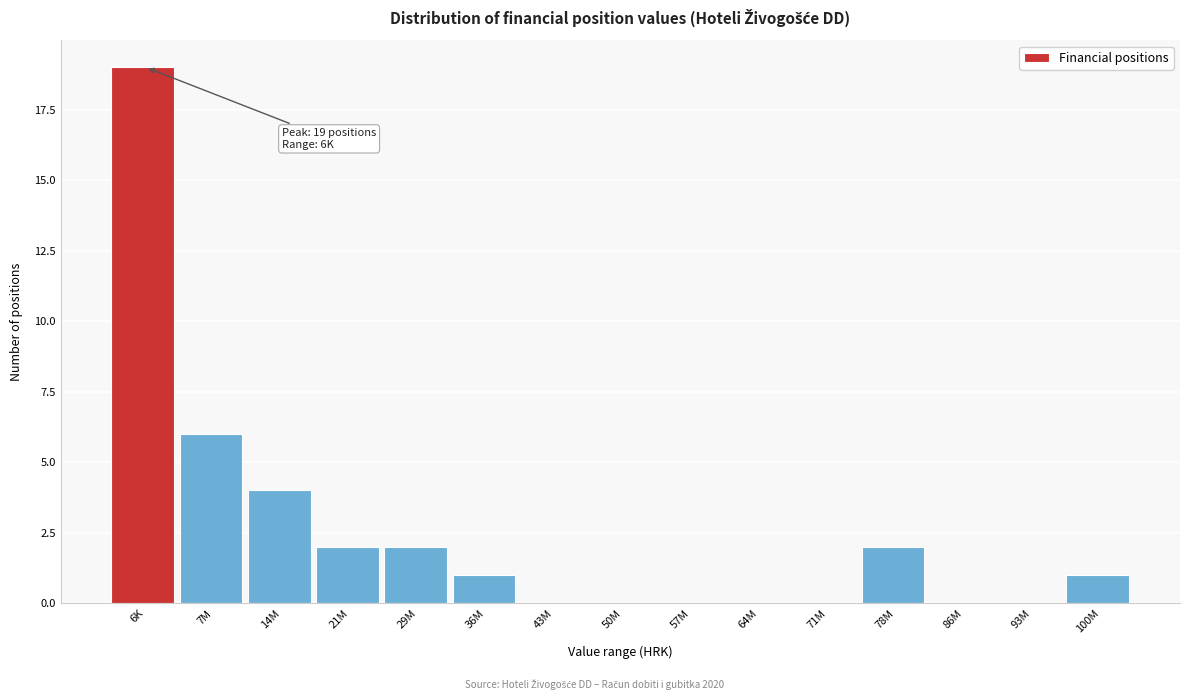

Reading left to right, transcribe all the data shown in this chart.

6K=19	7M=6	14M=4	21M=2	29M=2	36M=1	43M=0	50M=0	57M=0	64M=0	71M=0	78M=2	86M=0	93M=0	100M=1